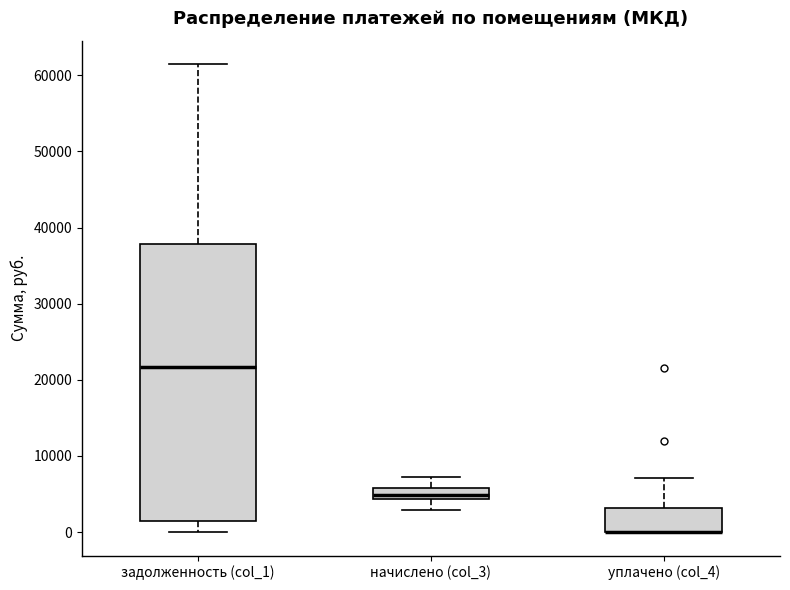

Reading left to right, transcribe this box plot: for each box, give where its median line is, the range the box spans, and where its two whiskers end, as read against the y-axis. The values are not printed on the chart, so give them approximately, as read against the axis.

задолженность (col_1): median 22000, box 2000 to 38000, whiskers 0 to 61000
начислено (col_3): median 5000, box 4000 to 6000, whiskers 3000 to 7000
уплачено (col_4): median 0 (drawn on the box's lower edge), box 0 to 3000, whiskers 0 to 7000